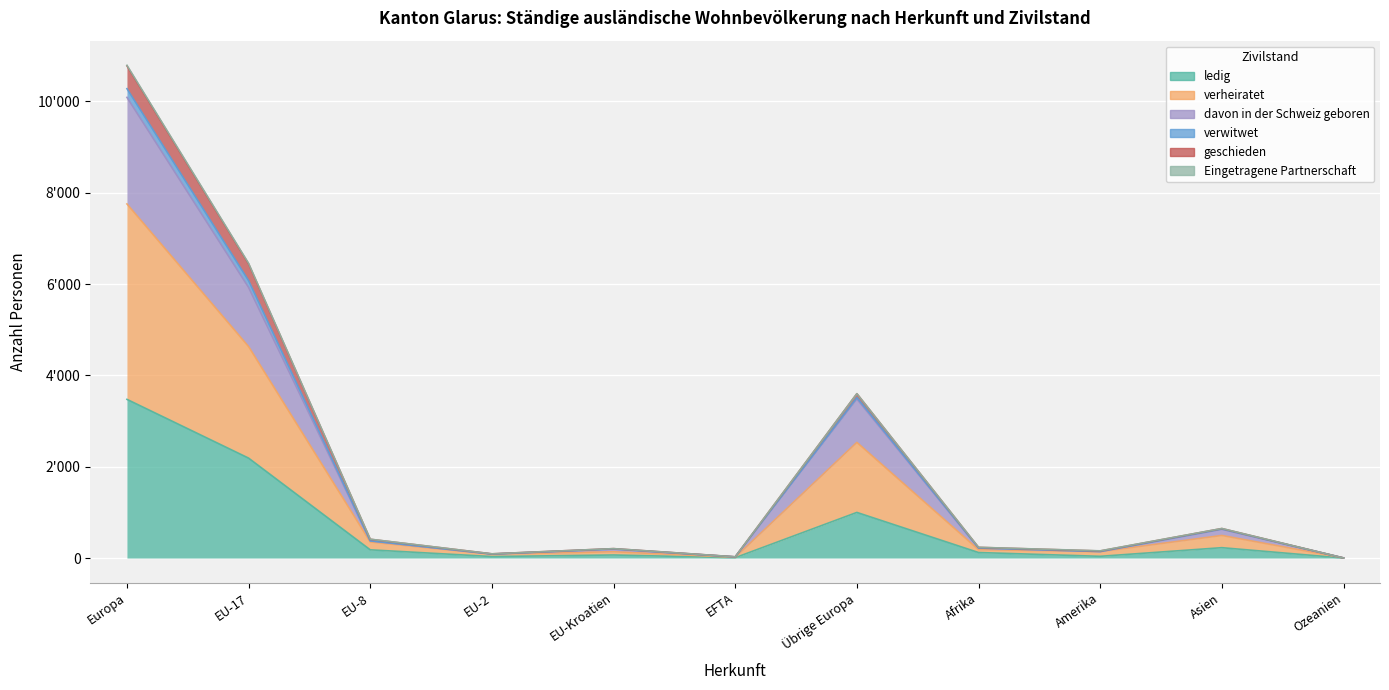

At which label does ledig reach its minimum?

Ozeanien